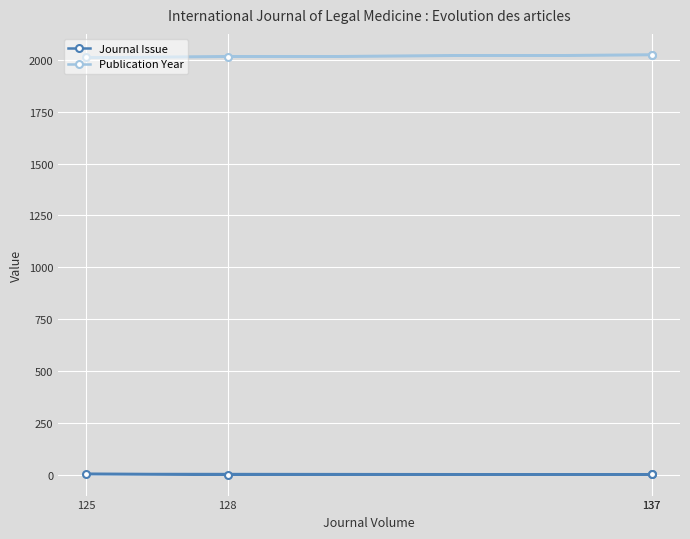

List the series in order of their peak value, lowest first.

Journal Issue, Publication Year